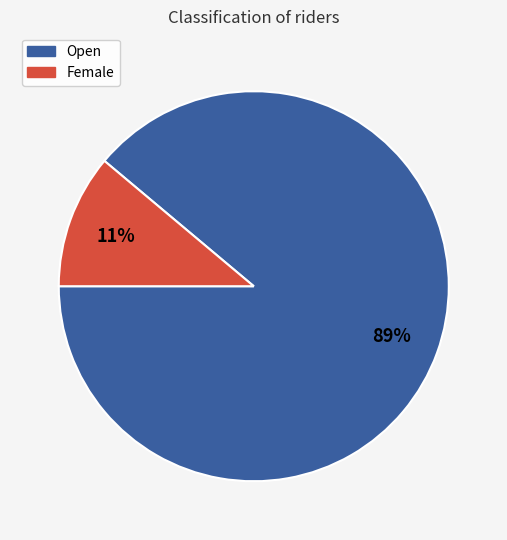

Is there a majority slice in this chart?

Yes